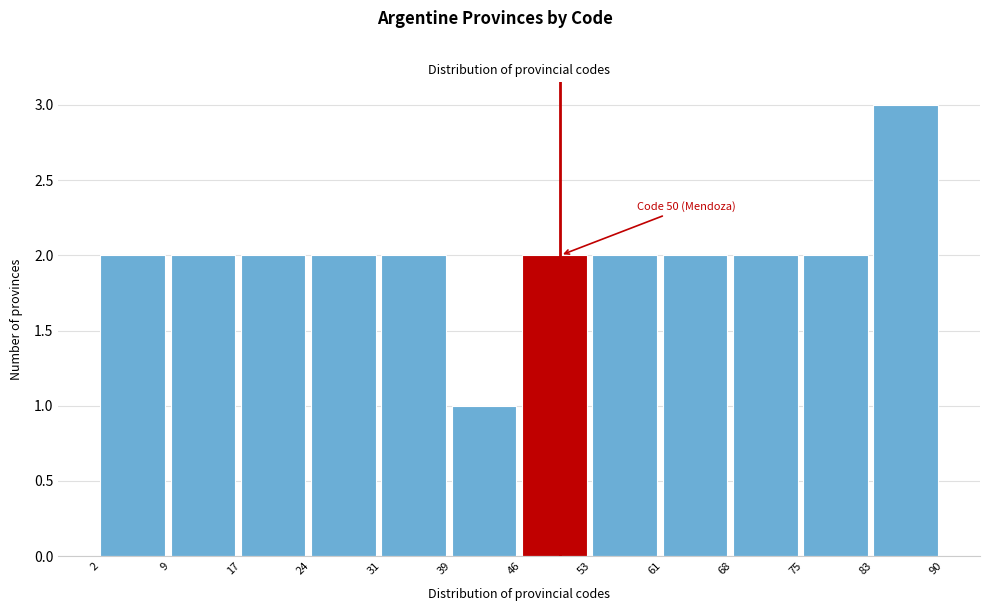

Over which range of the x-axis is the bar tallest?

83 to 90